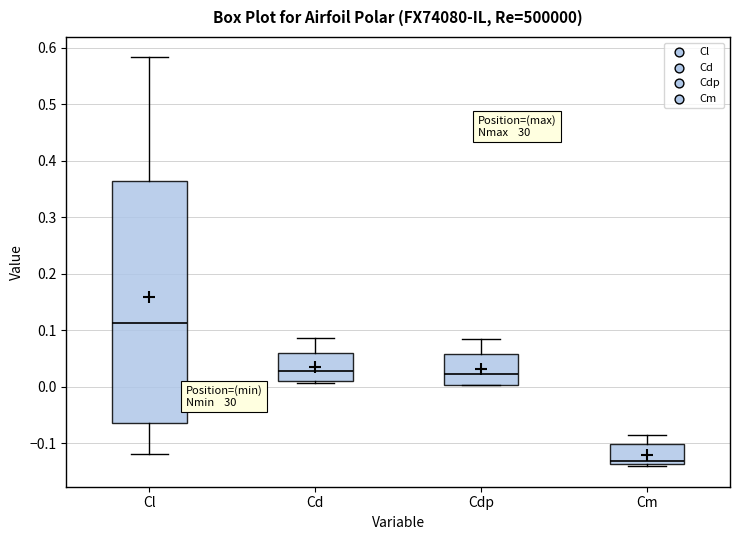

Where is the lower edge of the box for Cl on the y-axis? The values are not printed on the chart, so give them approximately, as read against the axis.

-0.06